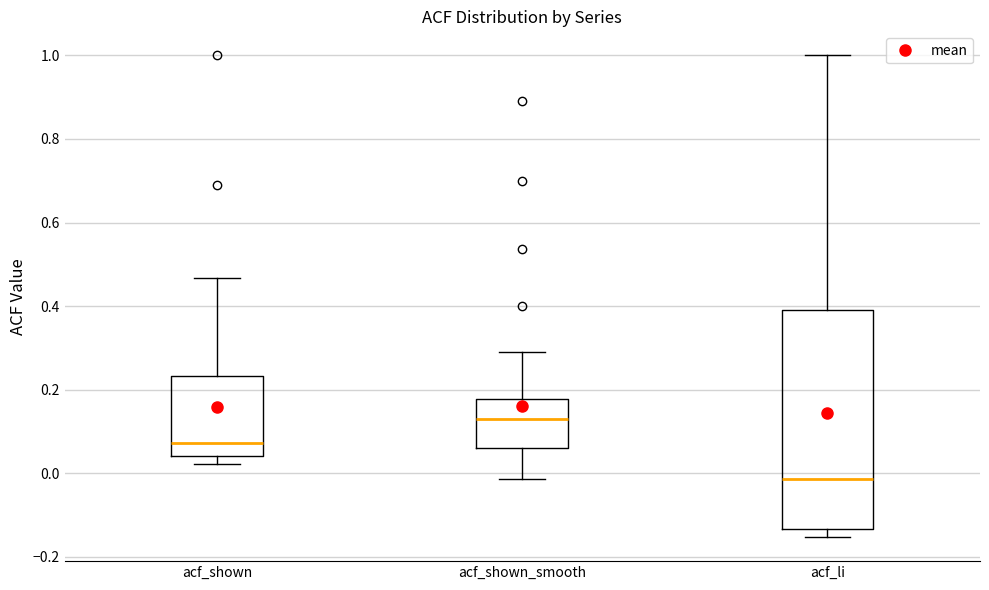

Comparing the boxes themselves (not the whiskers), which one is the tallest?

acf_li